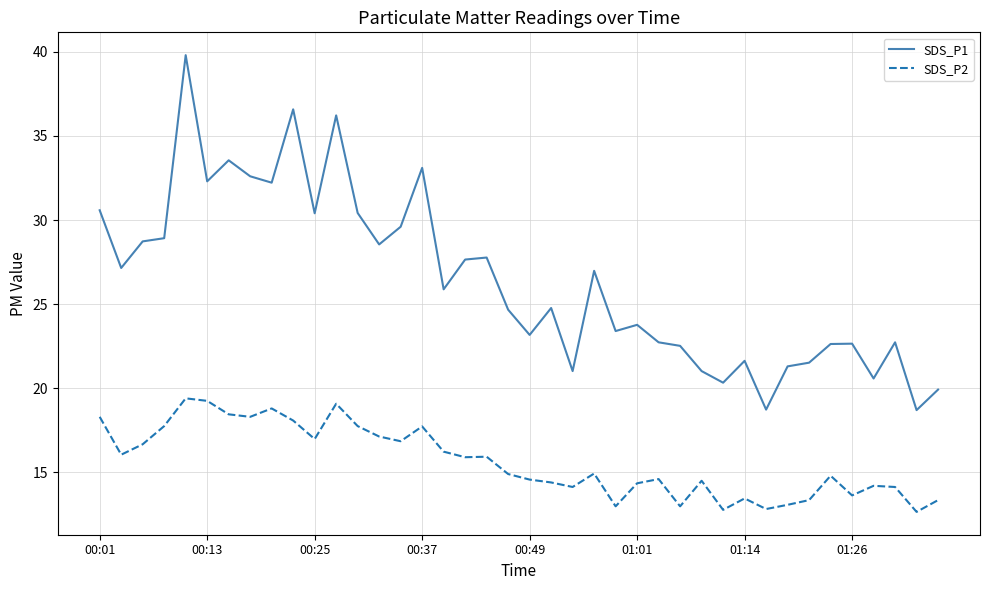

Which series has the largest total across all categories?

SDS_P1